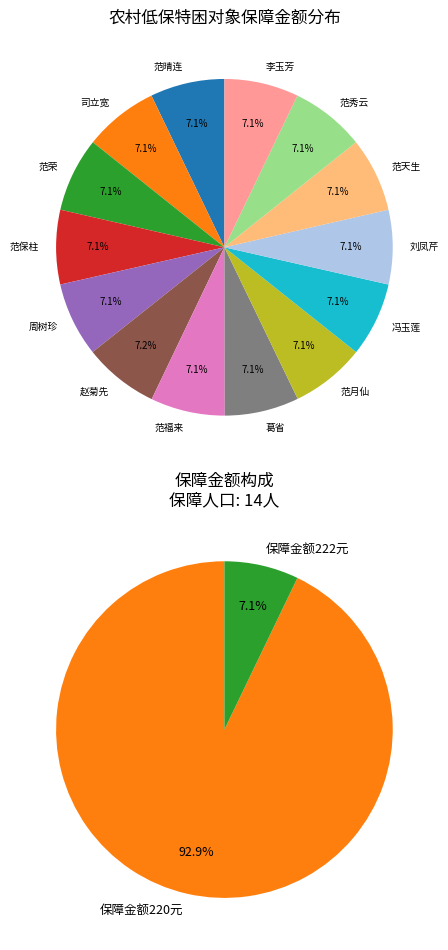

What percentage is the 范天生 slice, to the nearest percent?

7%